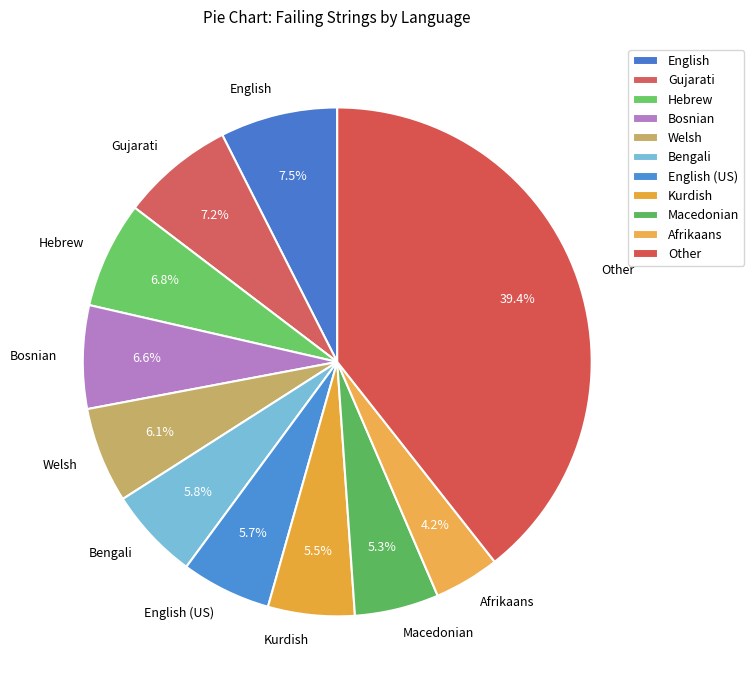

Do Hebrew and Bengali together represent more than half of the pie?

No